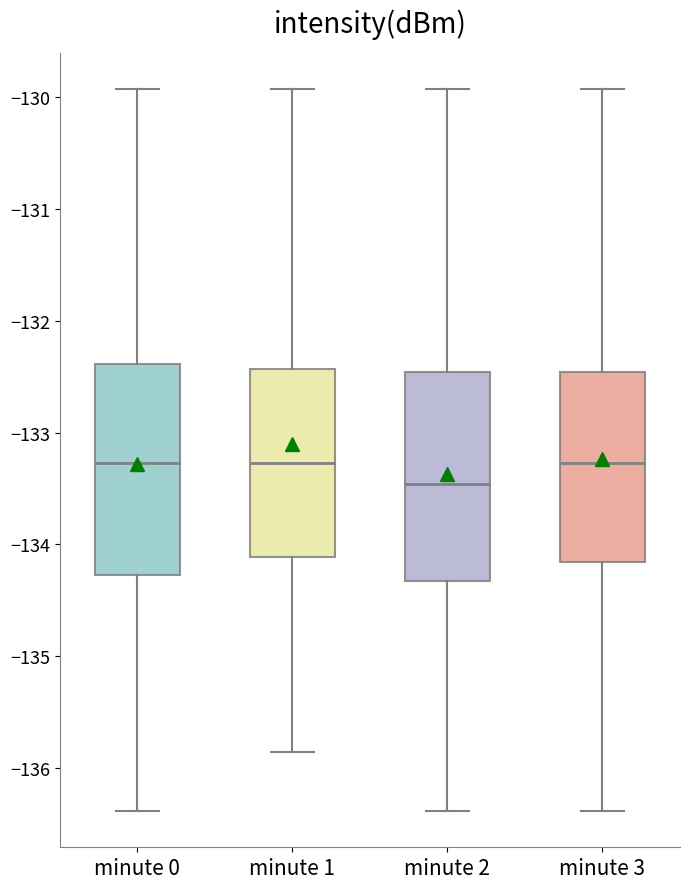

Reading left to right, transcribe this box plot: for each box, give where its median line is, the range the box spans, and where its two whiskers end, as read against the y-axis. The values are not printed on the chart, so give them approximately, as read against the axis.

minute 0: median -133.3, box -134.3 to -132.4, whiskers -136.4 to -129.9
minute 1: median -133.3, box -134.1 to -132.4, whiskers -135.9 to -129.9
minute 2: median -133.5, box -134.3 to -132.5, whiskers -136.4 to -129.9
minute 3: median -133.3, box -134.2 to -132.5, whiskers -136.4 to -129.9